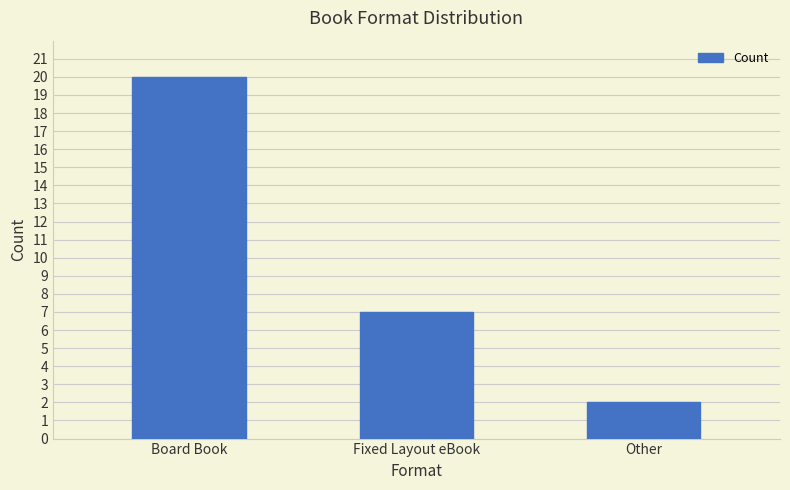

List the labels in order of value, smallest first.

Other, Fixed Layout eBook, Board Book